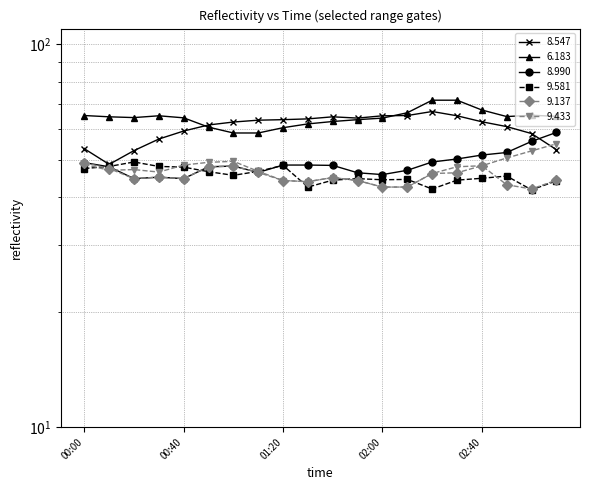

True or false: 8.990 and 6.183 cross at least once.

False